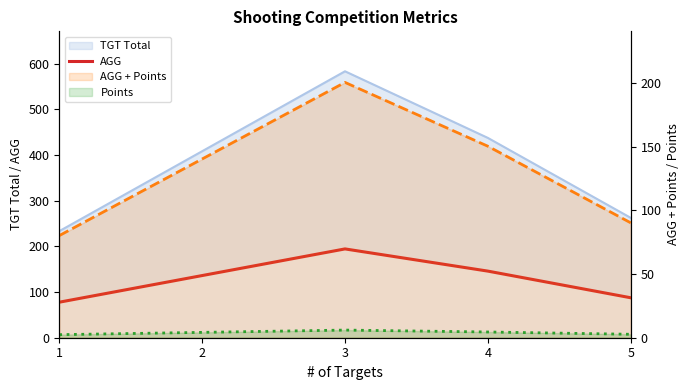

List the labels in order of value, largest first.

3, 4, 2, 5, 1